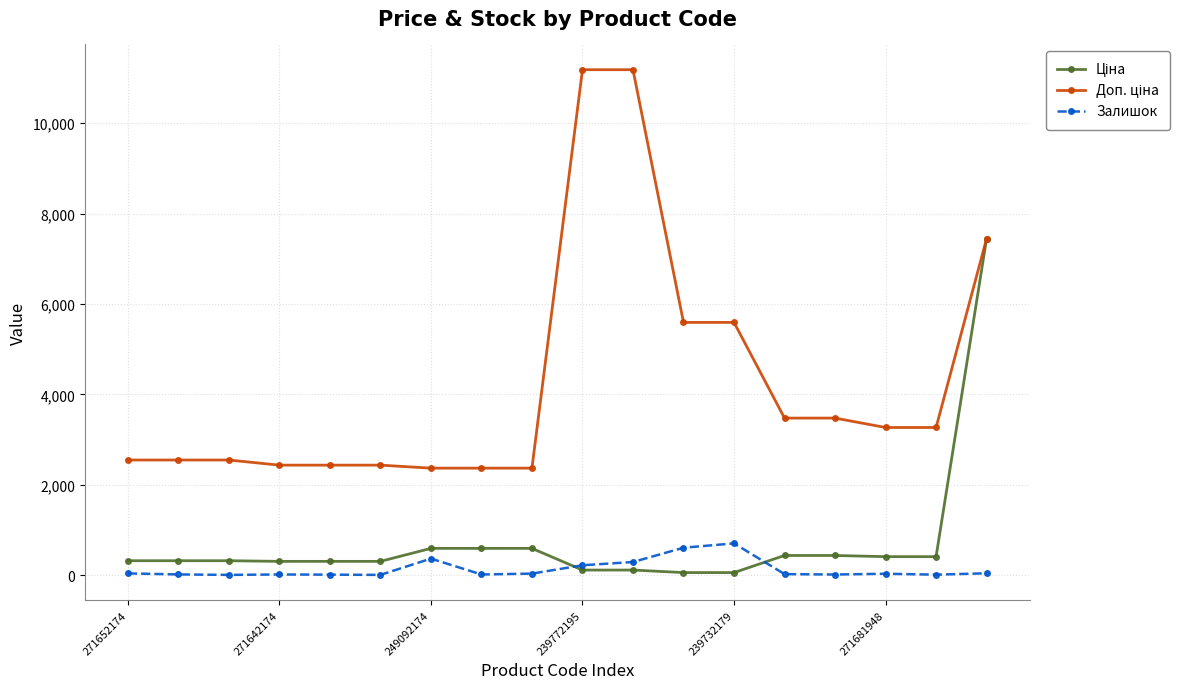

What is the maximum value shown in the chart?

11182.0